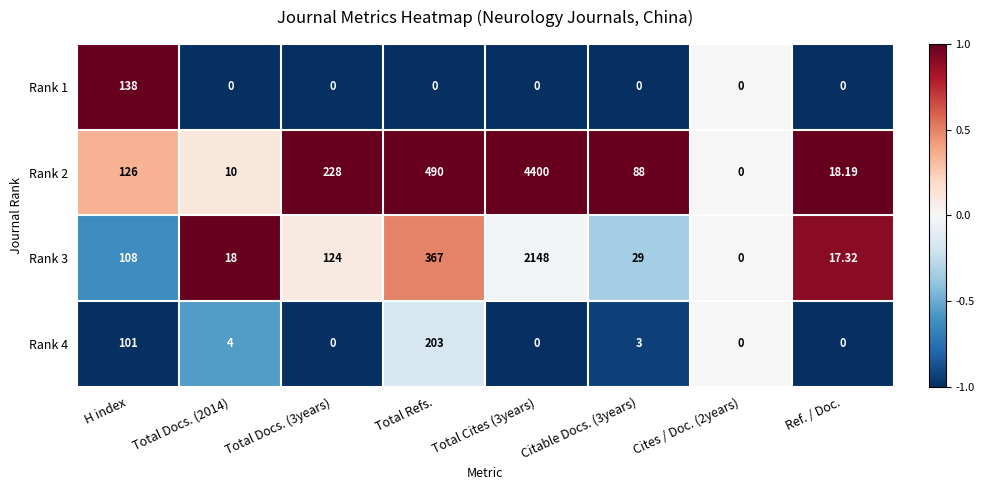

Which series changed the most between Total Docs. (3years) and Cites / Doc. (2years)?

Rank 2